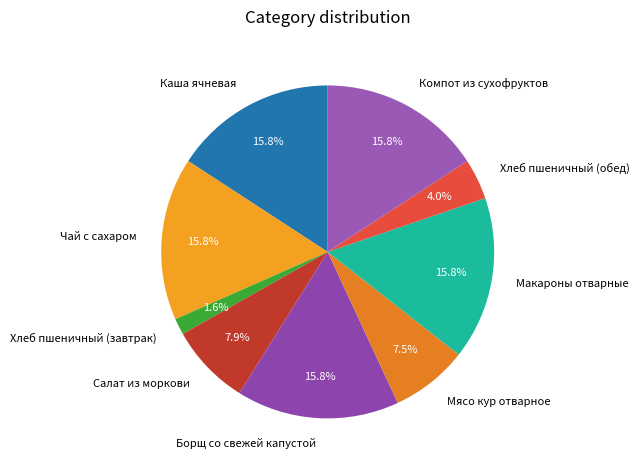

Does Каша ячневая represent more than half of the total?

No